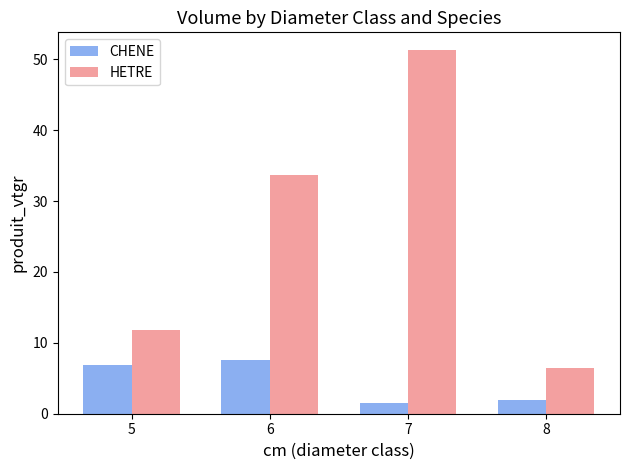

Reading left to right, transcribe all the data shown in this chart.

CHENE: 5=6.8	6=7.5	7=1.5	8=1.9
HETRE: 5=11.8	6=33.6	7=51.2	8=6.4